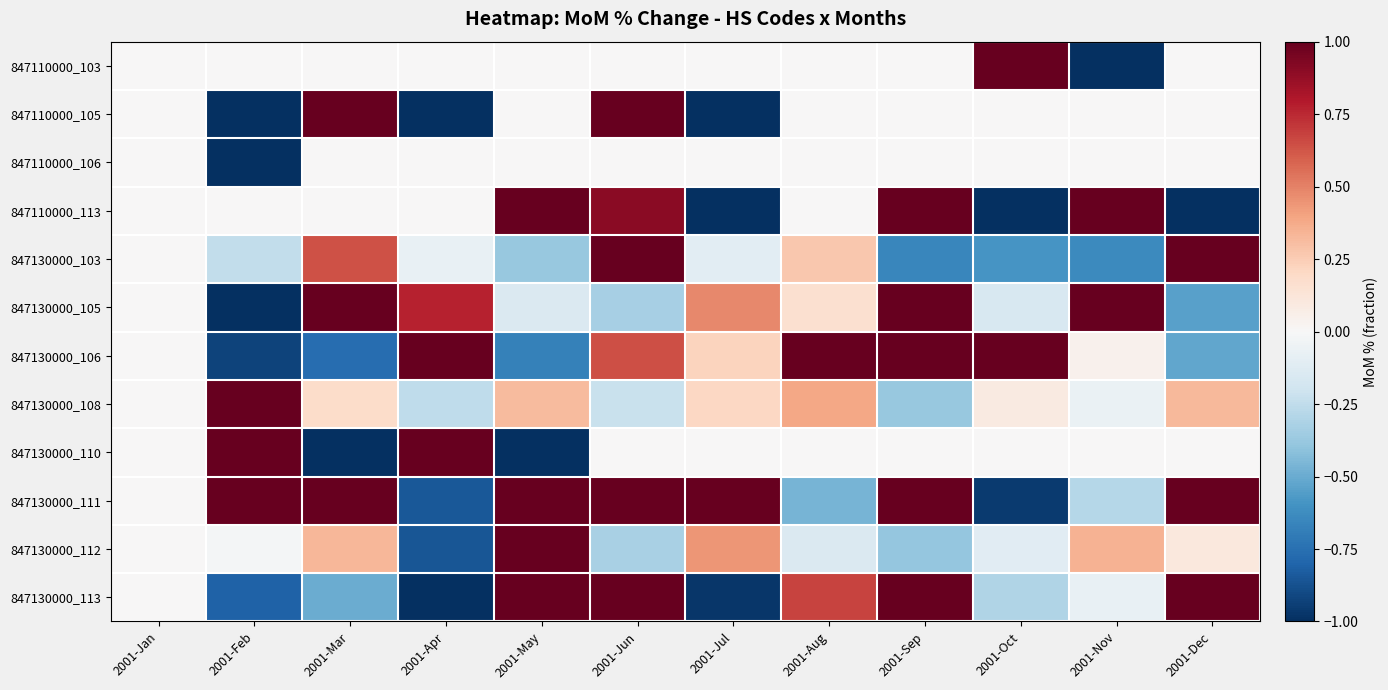

Rank the series at 2001-Aug from lowest to highest value.

847130000_111, 847130000_112, 847110000_103, 847110000_105, 847110000_106, 847110000_113, 847130000_110, 847130000_105, 847130000_103, 847130000_108, 847130000_113, 847130000_106